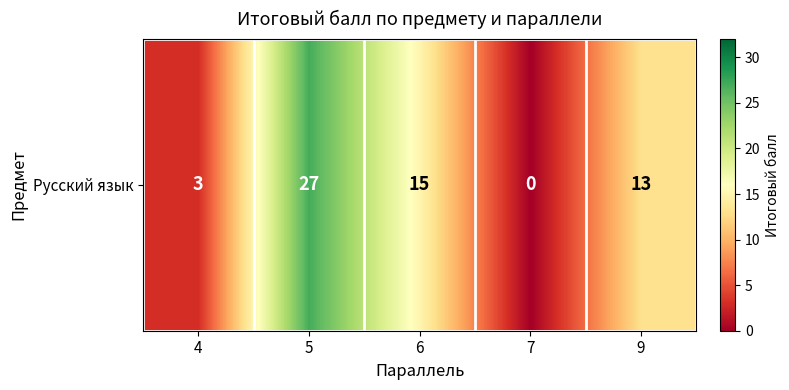

Reading left to right, list all the values displayed in this chart.

3	27	15	0	13